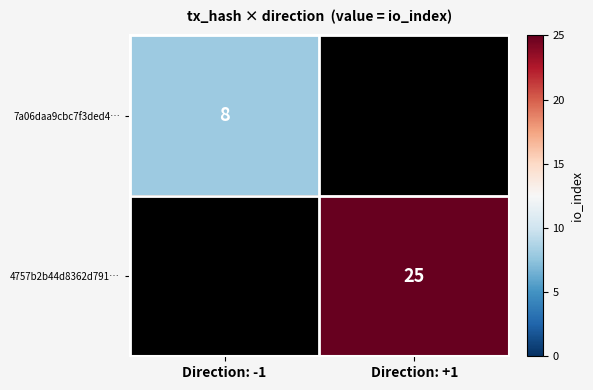

The 7a06daa9cbc7f3ded4… series shows 4 at Direction: -1. True or false?

False